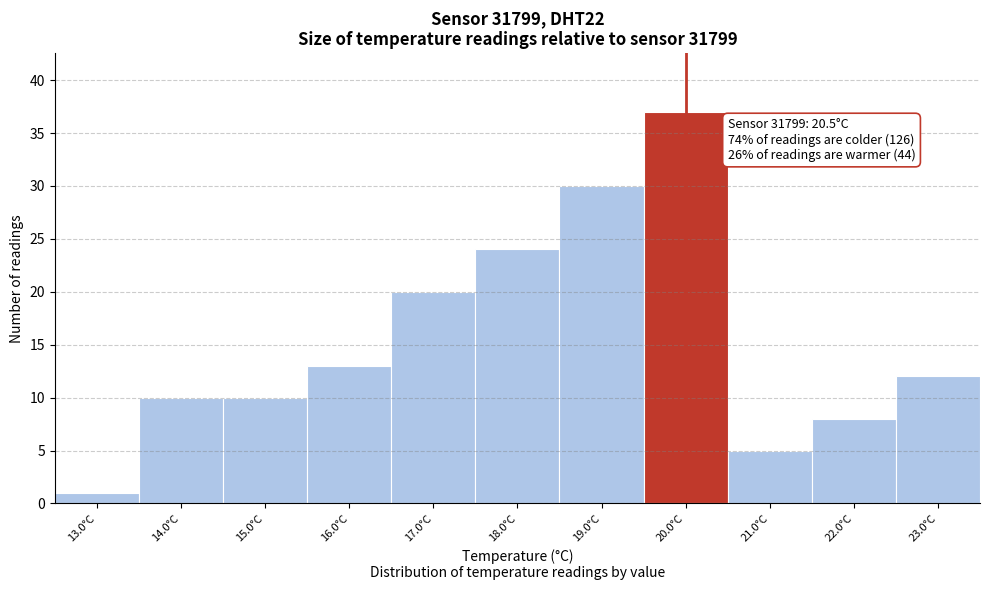

Reading left to right, extract all data points from this chart.

13.0°C=1	14.0°C=10	15.0°C=10	16.0°C=13	17.0°C=20	18.0°C=24	19.0°C=30	20.0°C=37	21.0°C=5	22.0°C=8	23.0°C=12